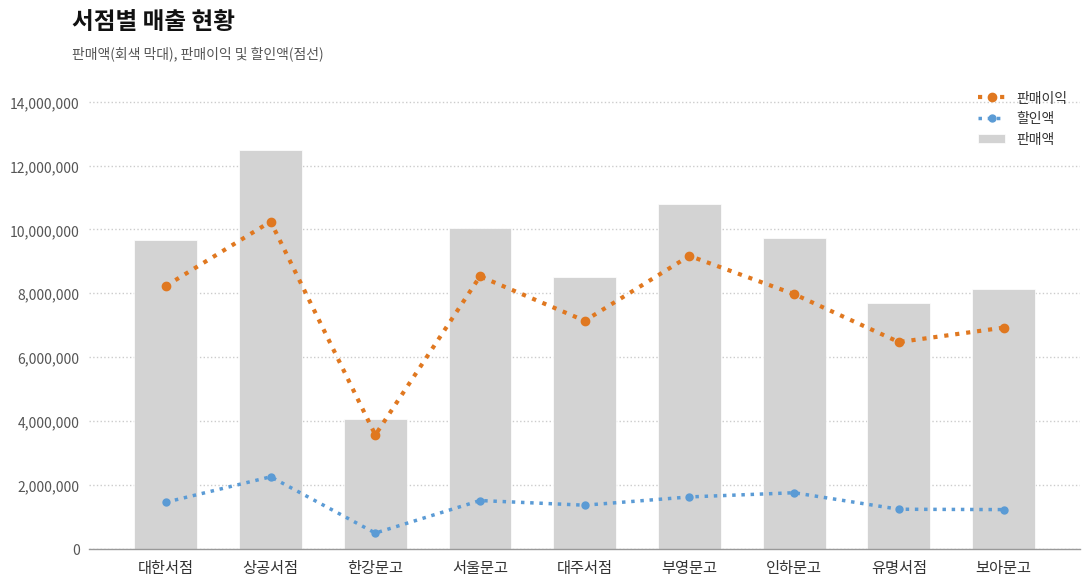

How many values in the 판매이익 series are below 7972040?

4